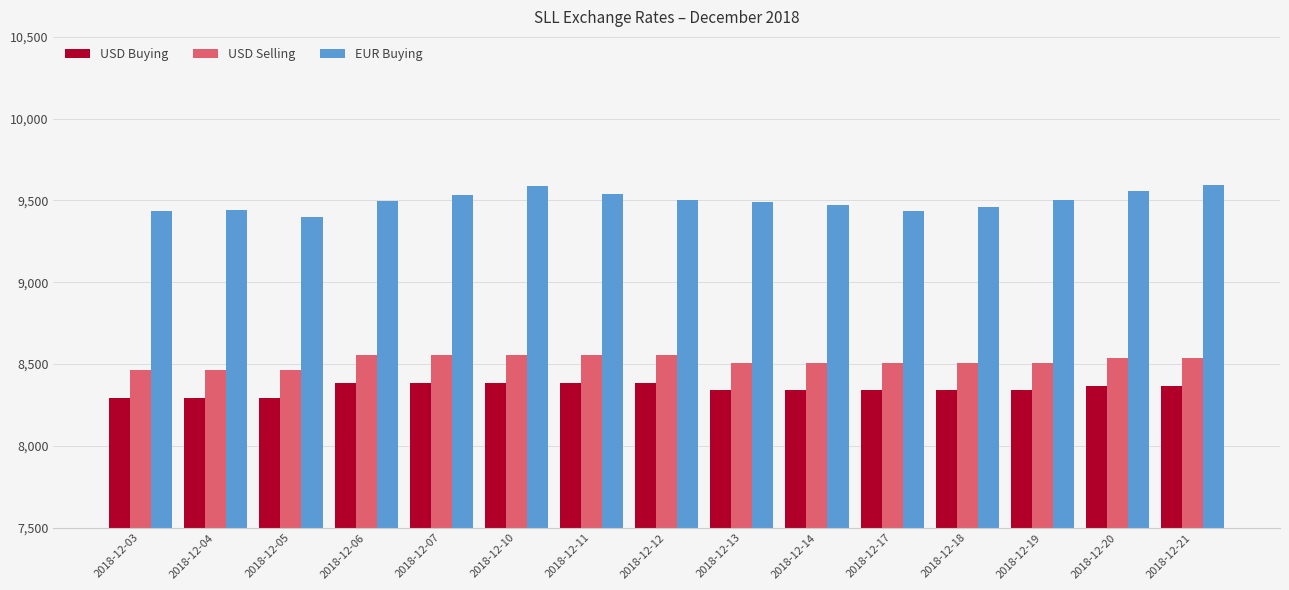

Are the bars grouped side by side (vs. stacked)?

Yes